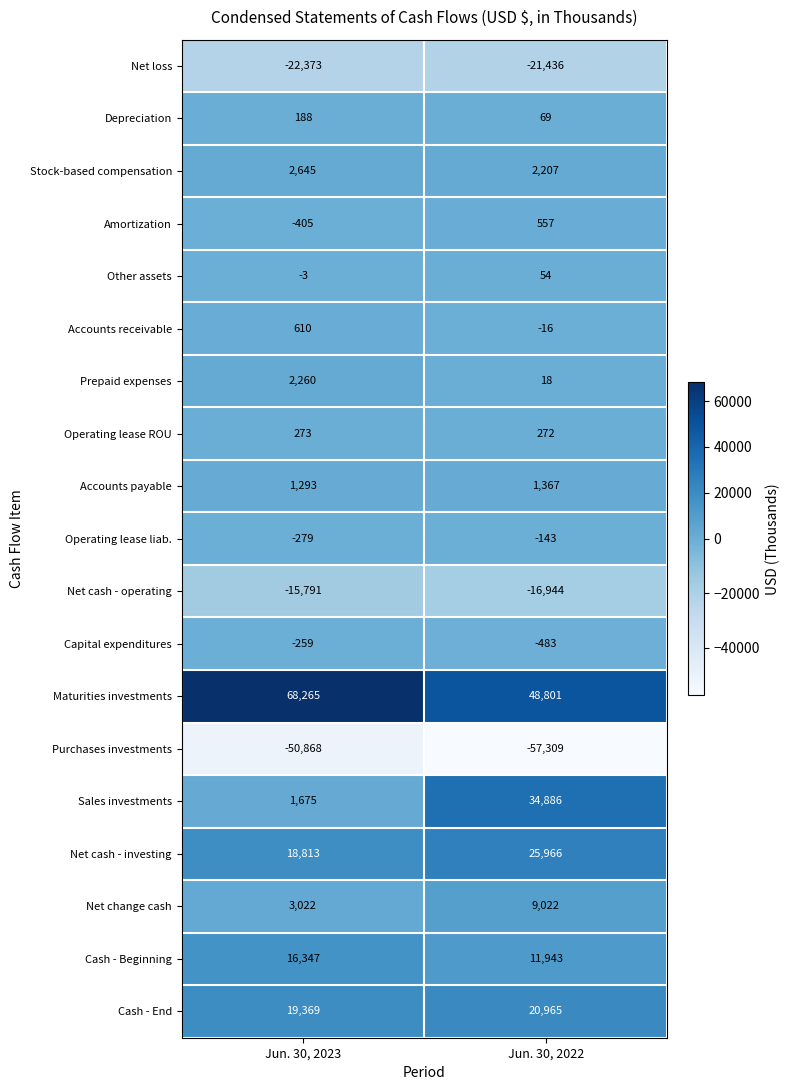

At which category is the sum across all series the highest?

Jun. 30, 2022